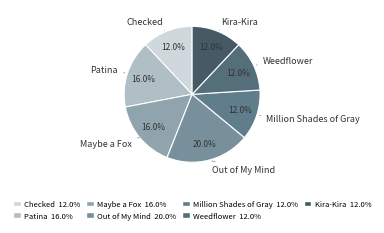

Which slice is the largest?

Out of My Mind